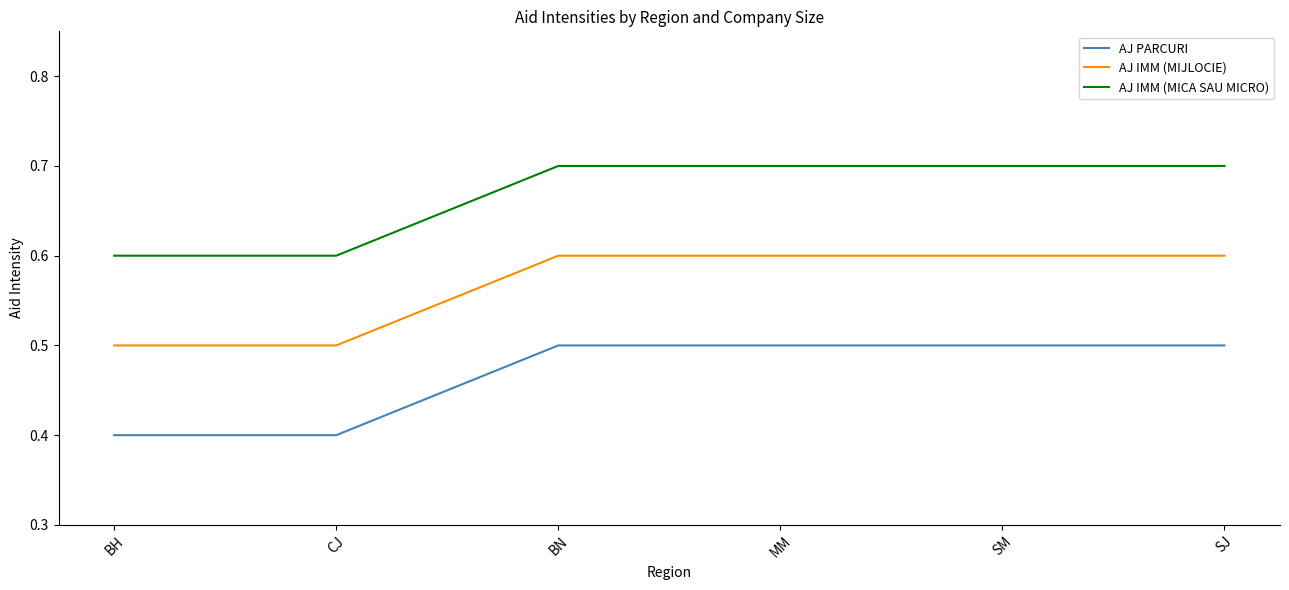

Read the AJ IMM (MIJLOCIE) value at CJ.

0.5